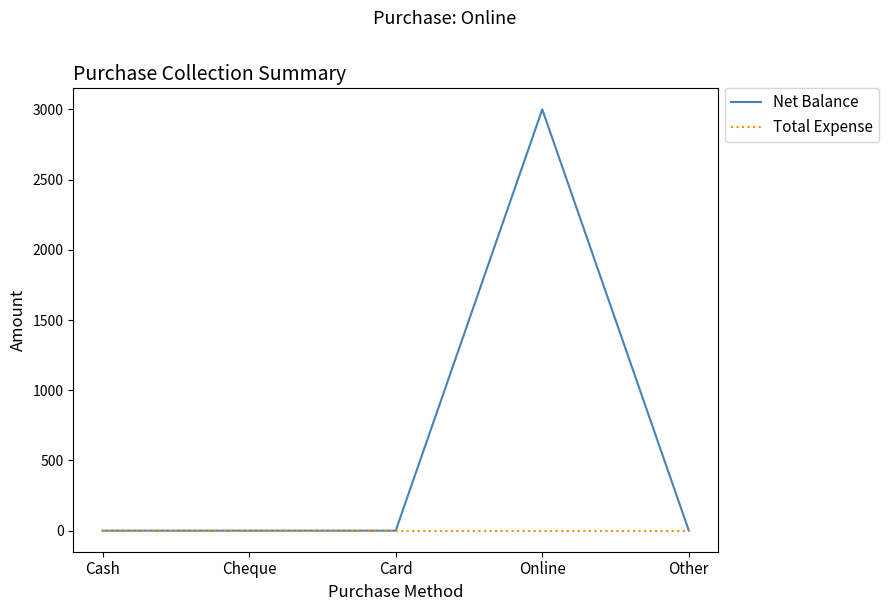

Between Online and Other, which series saw the biggest shift?

Net Balance